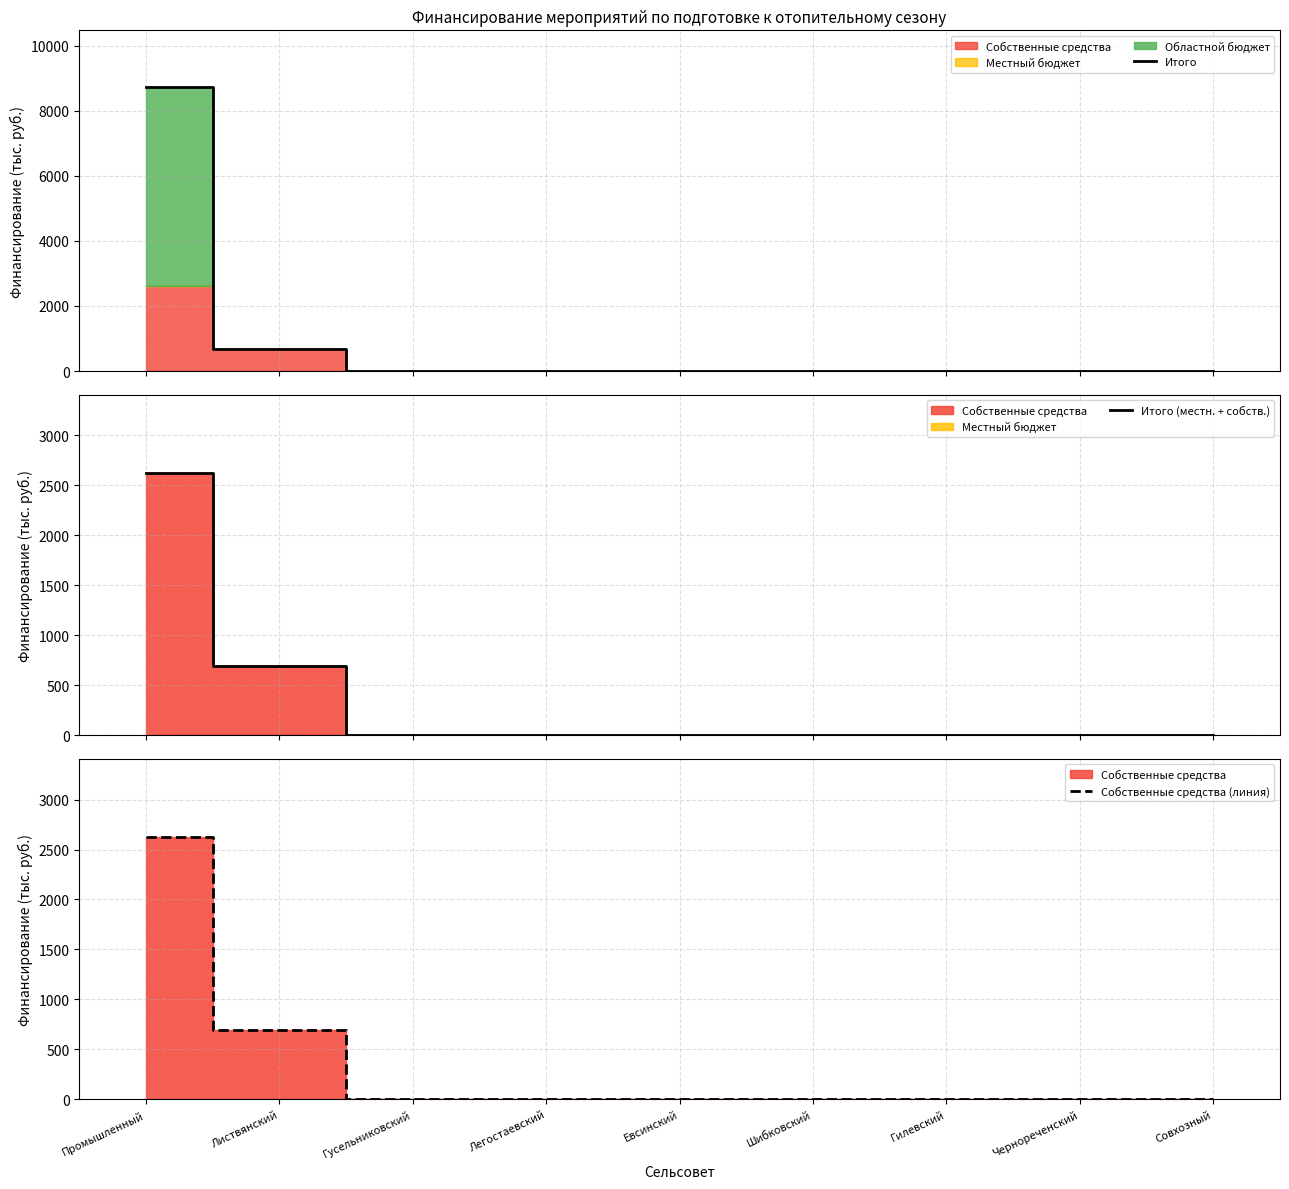

Reading left to right, what are all the values shown in this chart?

Итого: 8722	690	0	0	0	0	0	0	0
Итого (местн. + собств.): 2622	690	0	0	0	0	0	0	0
Собственные средства (линия): 2622	690	0	0	0	0	0	0	0